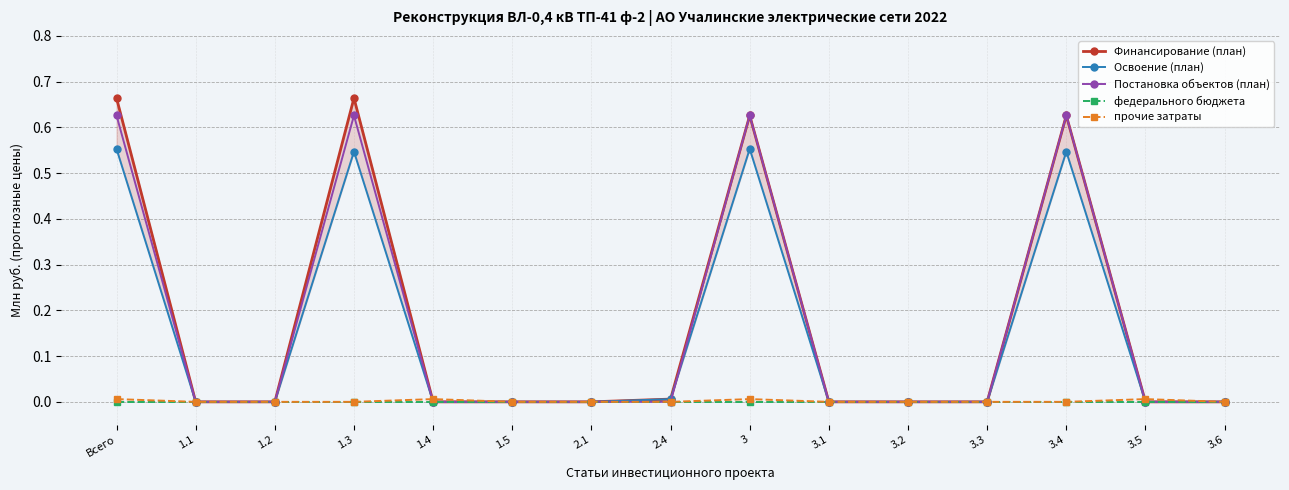

Is the value of Финансирование (план) at 3.4 greater than the value of прочие затраты at 2.4?

Yes